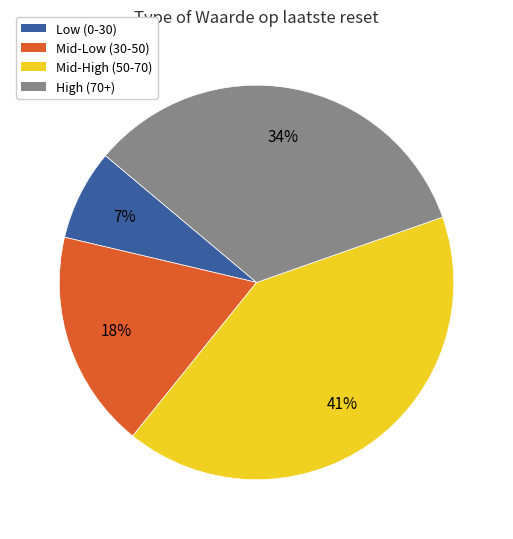

Is there any slice that represents more than half of the pie?

No